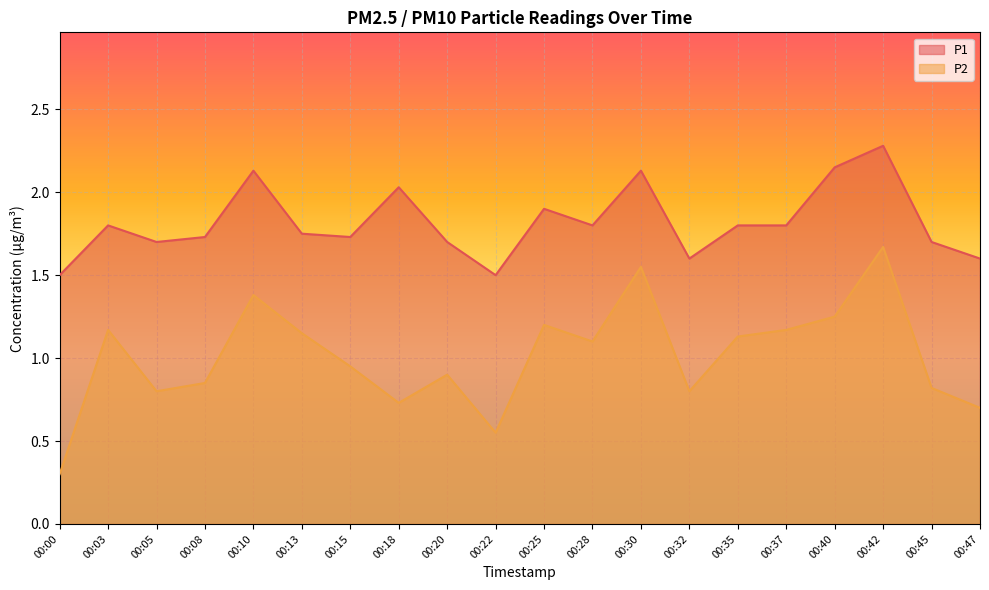

In P1, how many points are higher than both neighbors (excluding endpoints)?

6